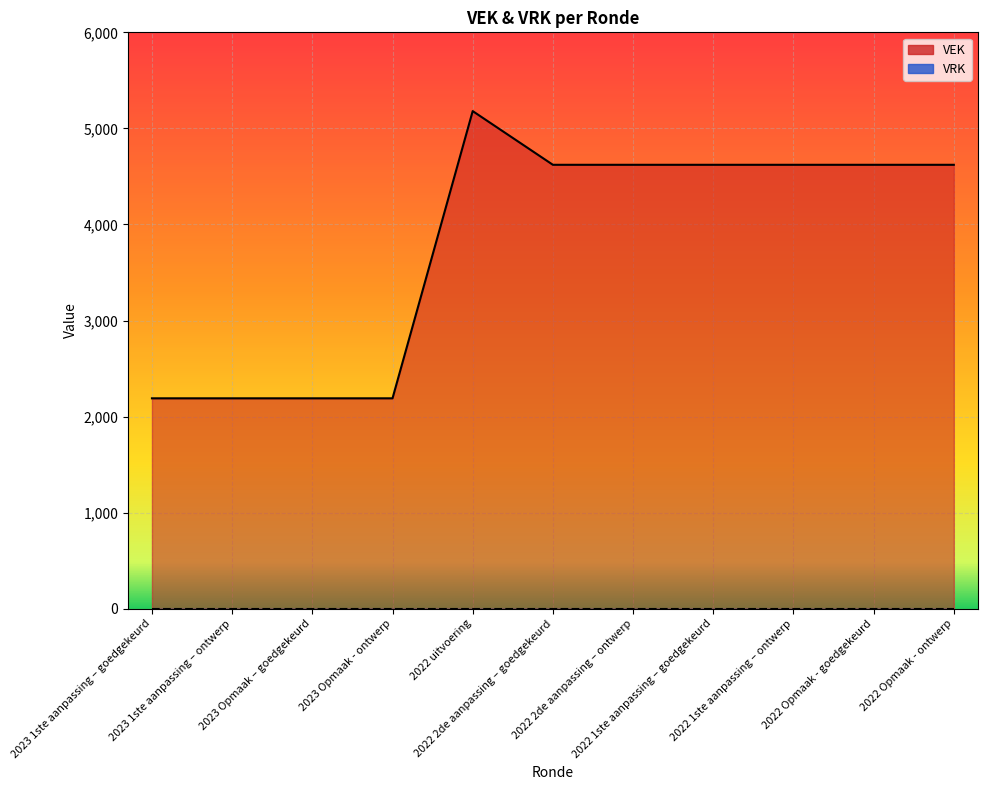

Reading left to right, list all the values displayed in this chart.

2023 1ste aanpassing – goedgekeurd=2190	2023 1ste aanpassing – ontwerp=2190	2023 Opmaak – goedgekeurd=2190	2023 Opmaak - ontwerp=2190	2022 uitvoering=5180	2022 2de aanpassing – goedgekeurd=4621	2022 2de aanpassing – ontwerp=4621	2022 1ste aanpassing – goedgekeurd=4621	2022 1ste aanpassing – ontwerp=4621	2022 Opmaak - goedgekeurd=4621	2022 Opmaak - ontwerp=4621